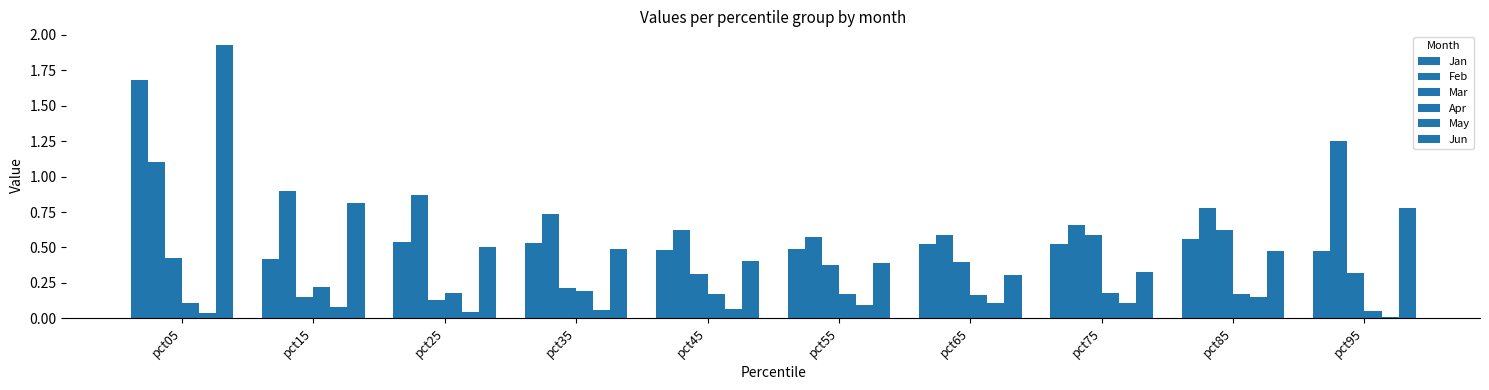

True or false: May has a value of 0.0 at pct05.

False